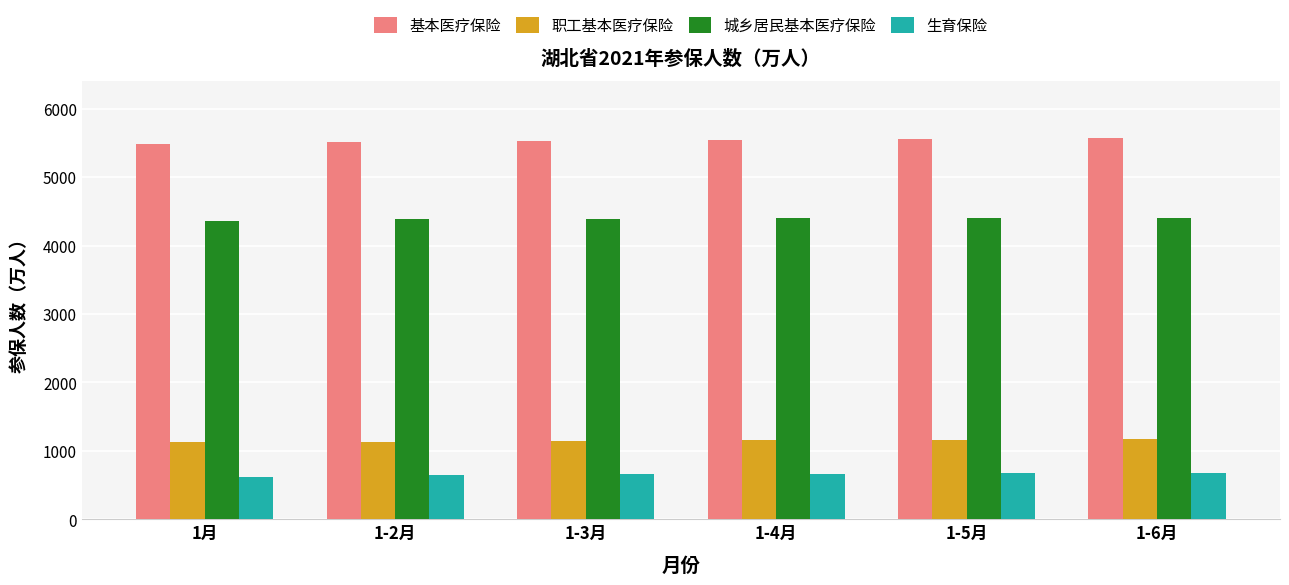

What is the value of the 城乡居民基本医疗保险 bar at the 3rd from the left?

4392.2